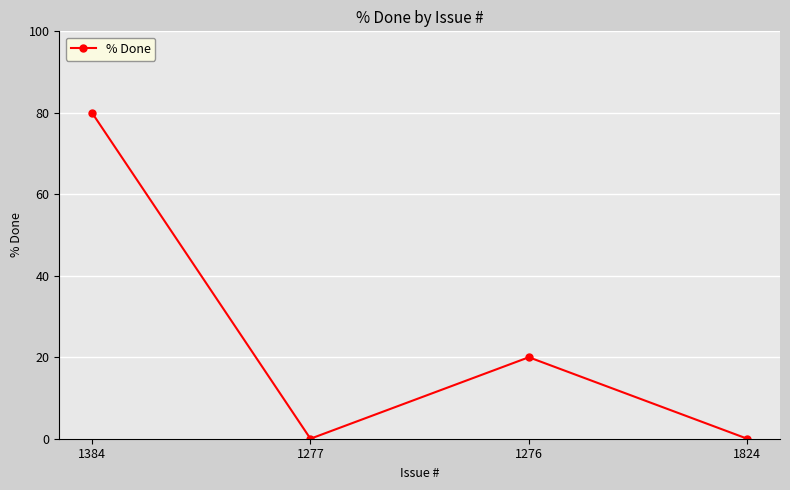

How many values are below 20?

2